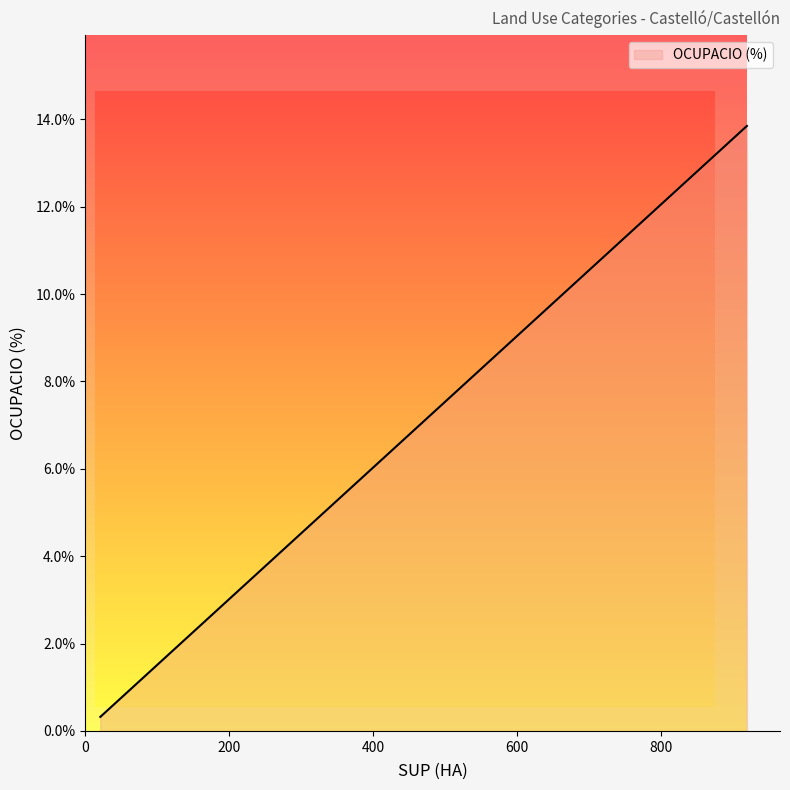

Does the chart display data point markers on the line(s)?

No